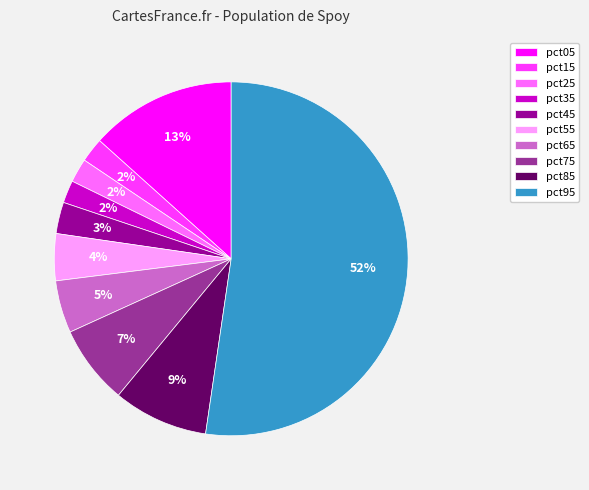

To the nearest percent, what is the combined percentage of pct95 and pct75?

60%